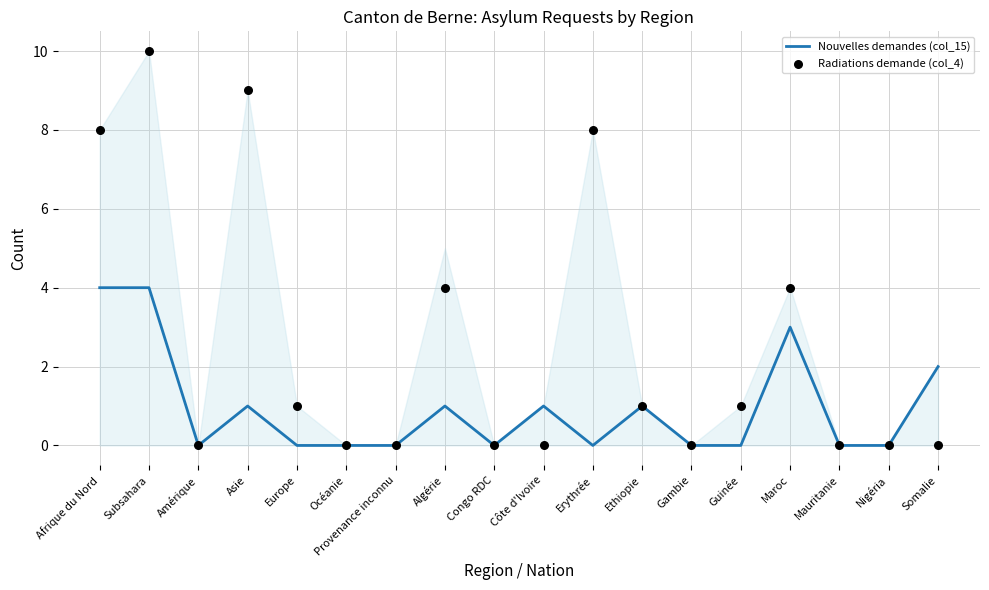

Which series reaches the minimum Y coordinate?

Nouvelles demandes (col_15)